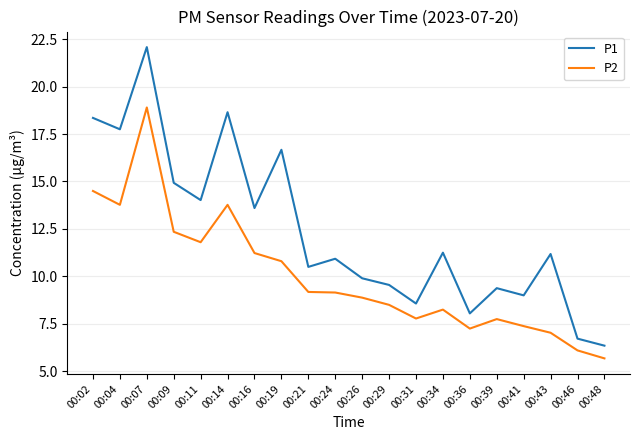

At which category does the chart reach its minimum across all series?

00:48